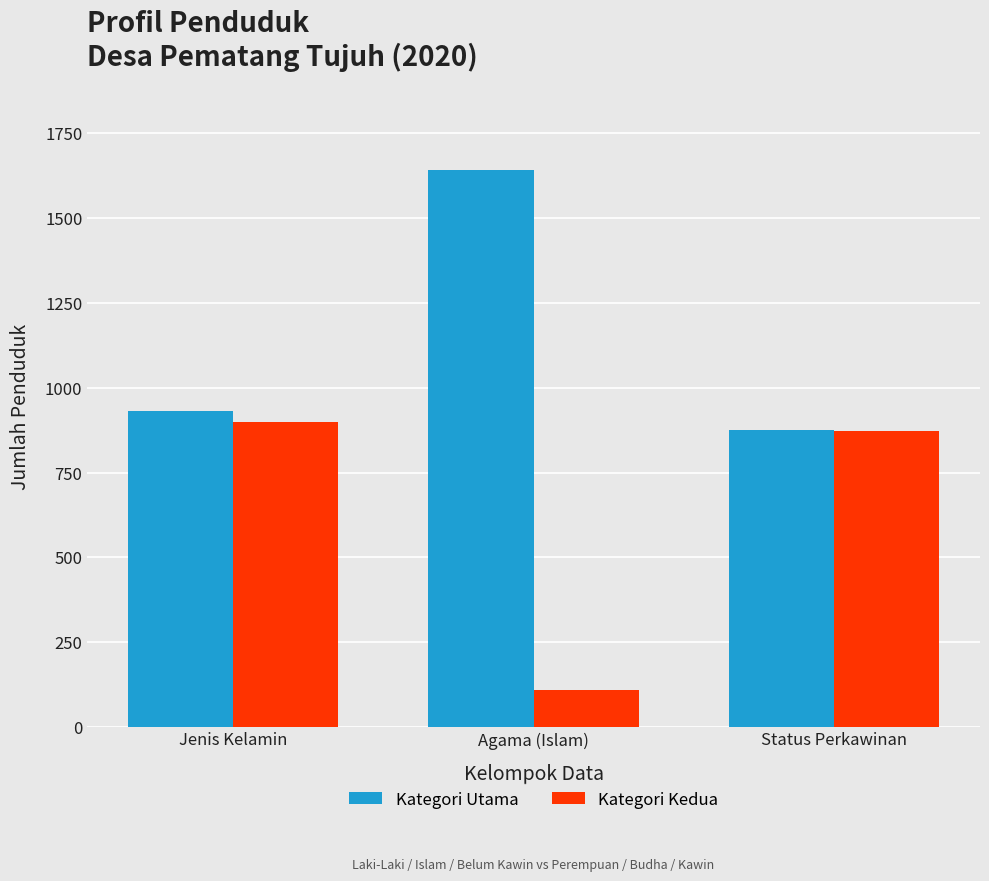

At which label is Kategori Kedua closest to 505?

Status Perkawinan